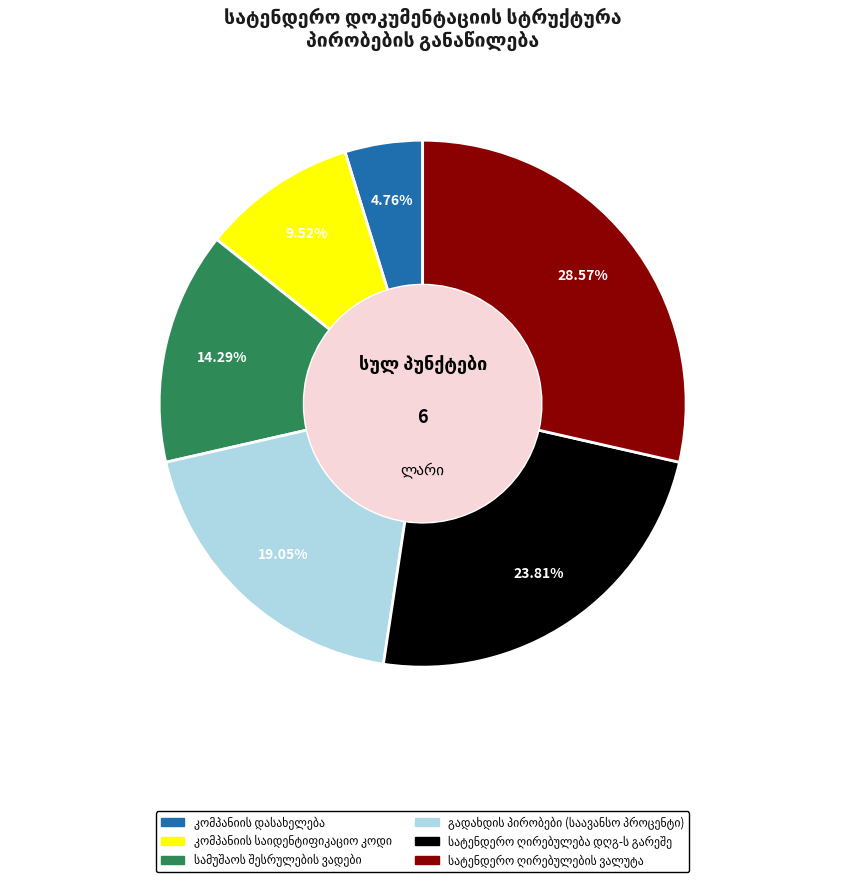

How many slices are in this pie chart?

6